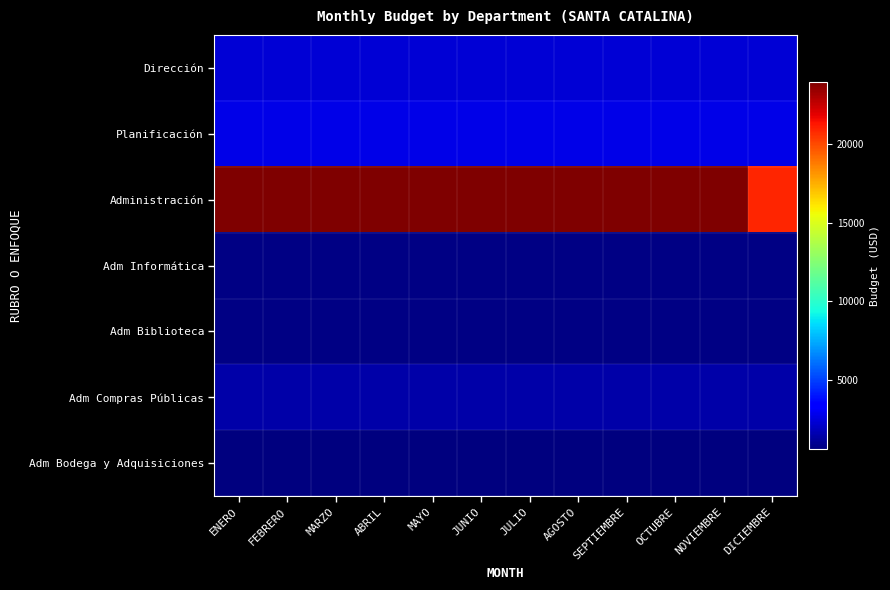

Which category has the lowest value across all series?

ENERO